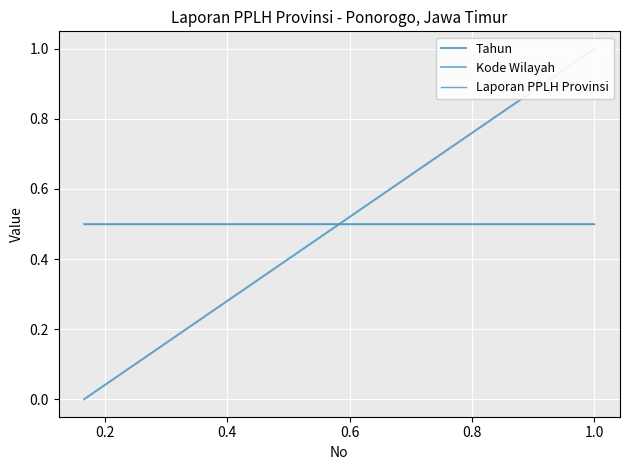

True or false: Laporan PPLH Provinsi and Kode Wilayah cross at least once.

False